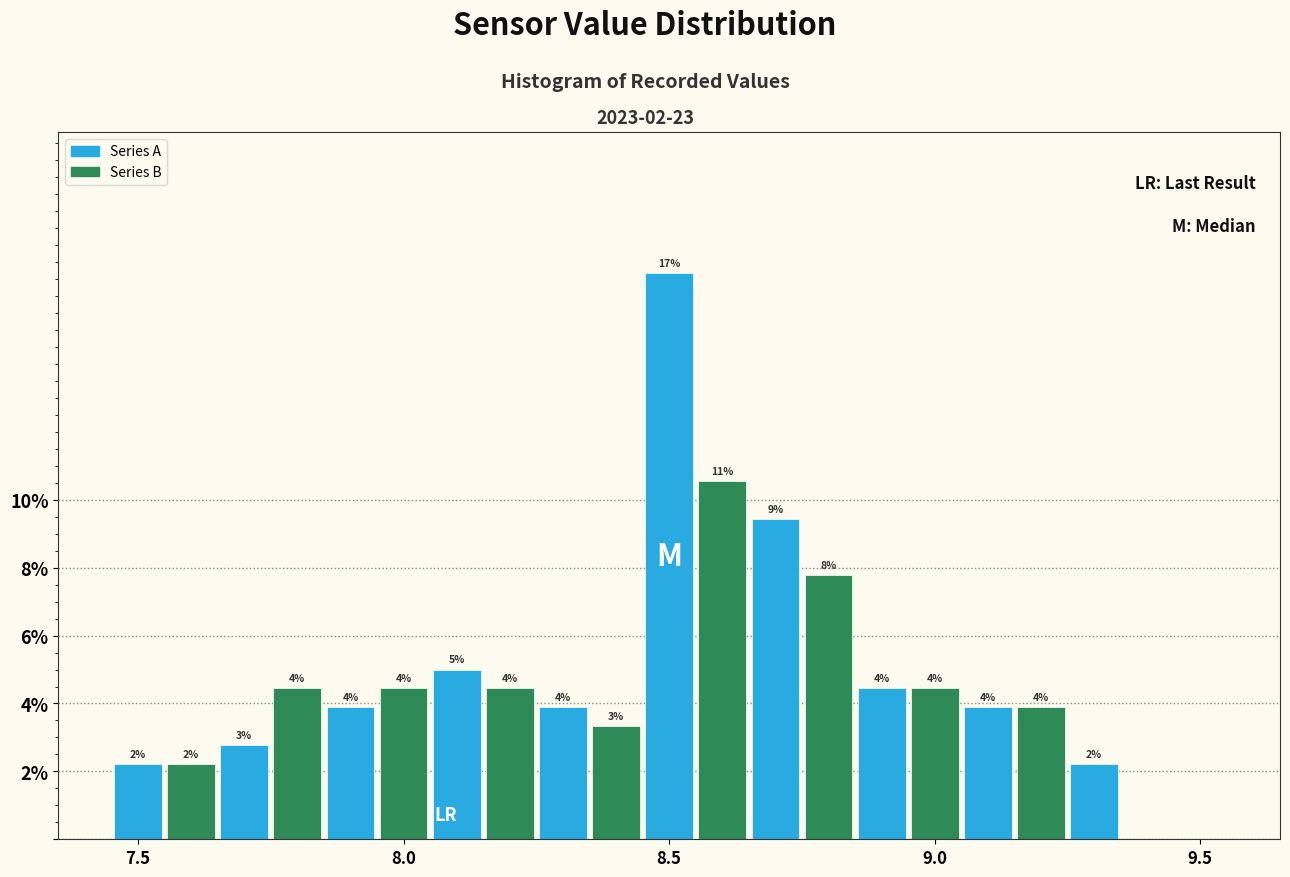

Read against the x-axis, roughly where is the centre of the tallest bar?

8.50